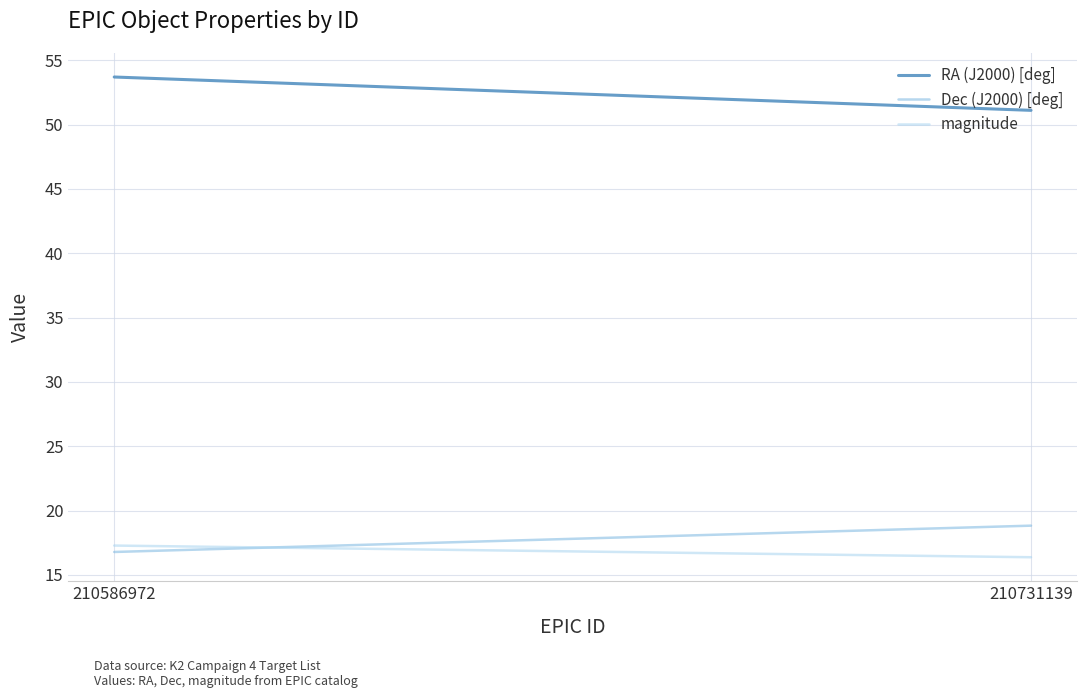

What is the maximum value shown in the chart?

53.7